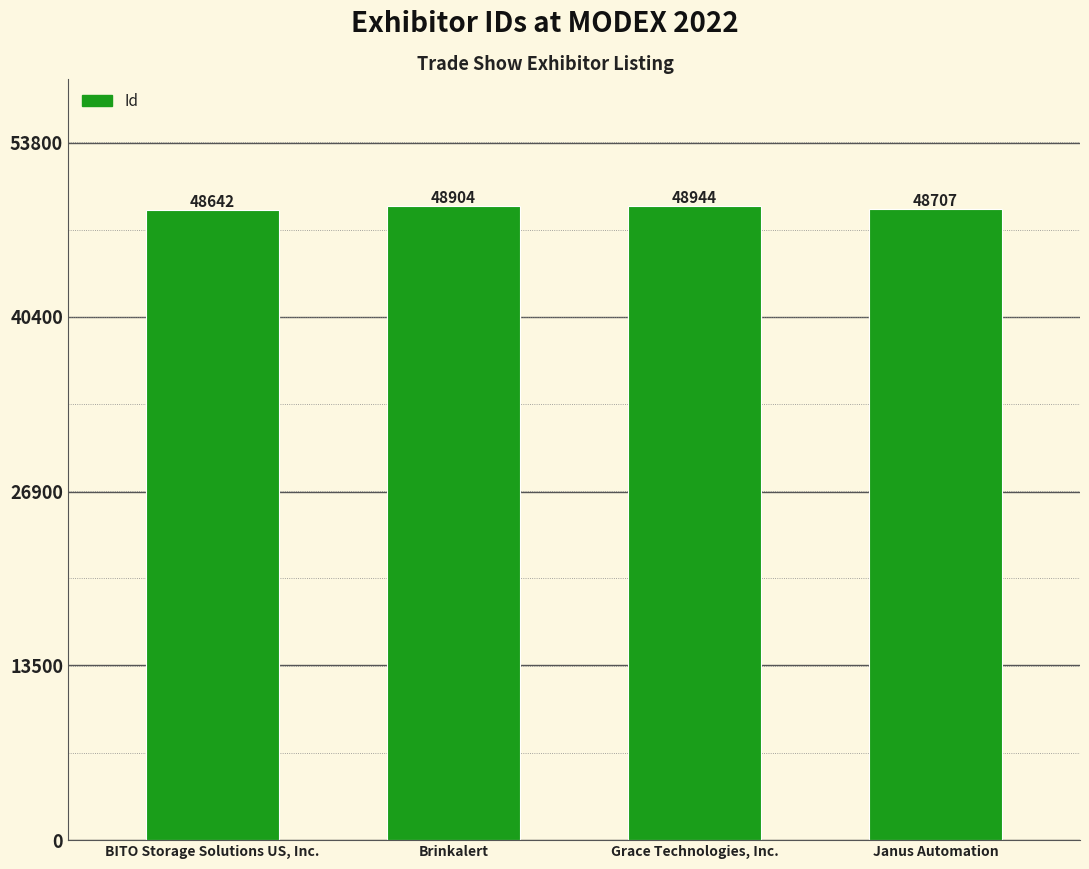

List the labels in order of value, largest first.

Grace Technologies, Inc., Brinkalert, Janus Automation, BITO Storage Solutions US, Inc.